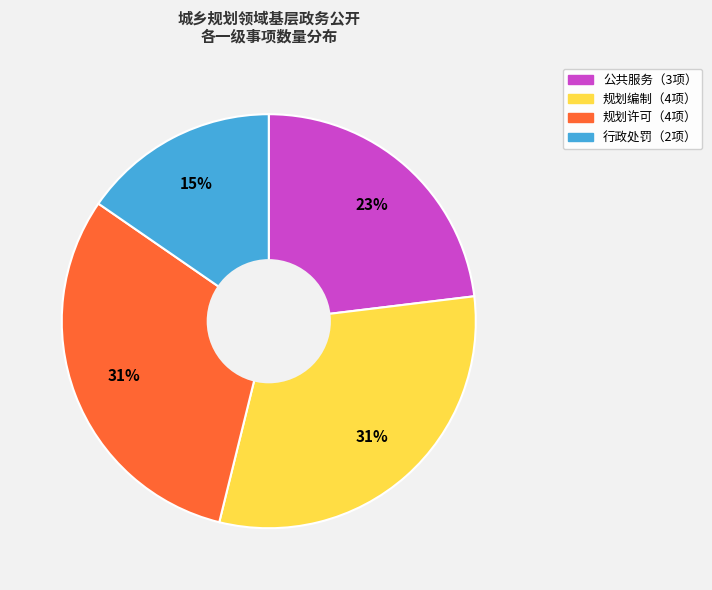

Is there any slice that represents more than half of the pie?

No